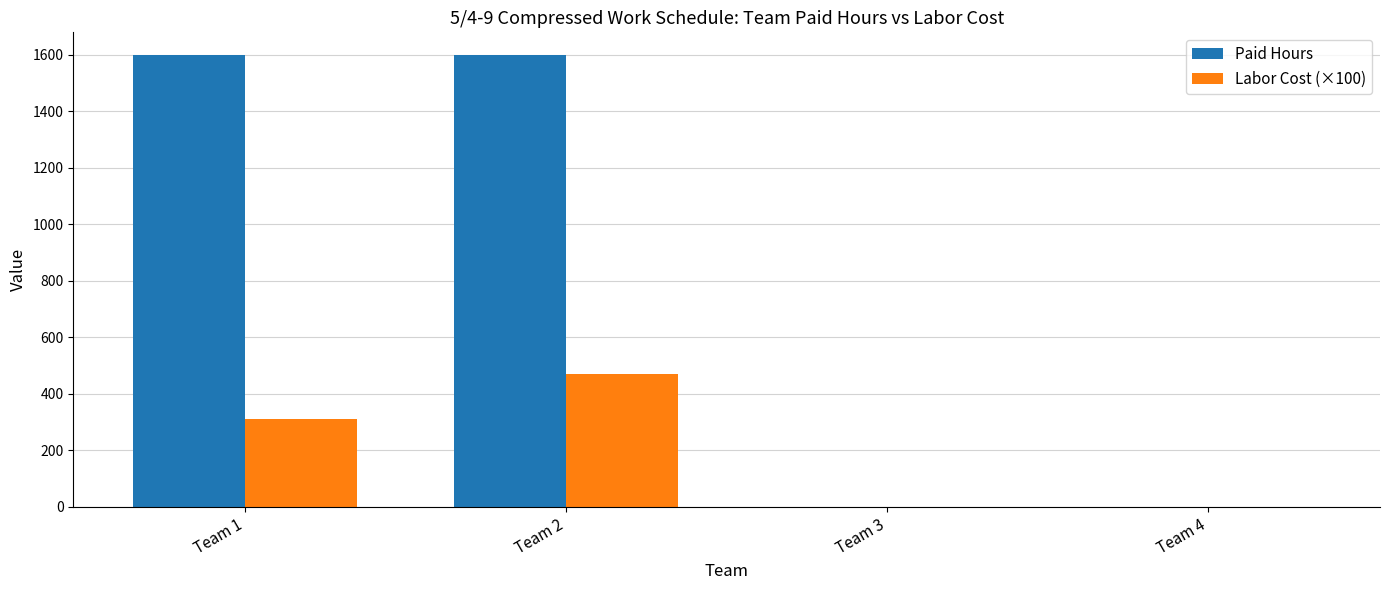

At which label does Labor Cost (×100) reach its peak?

Team 2